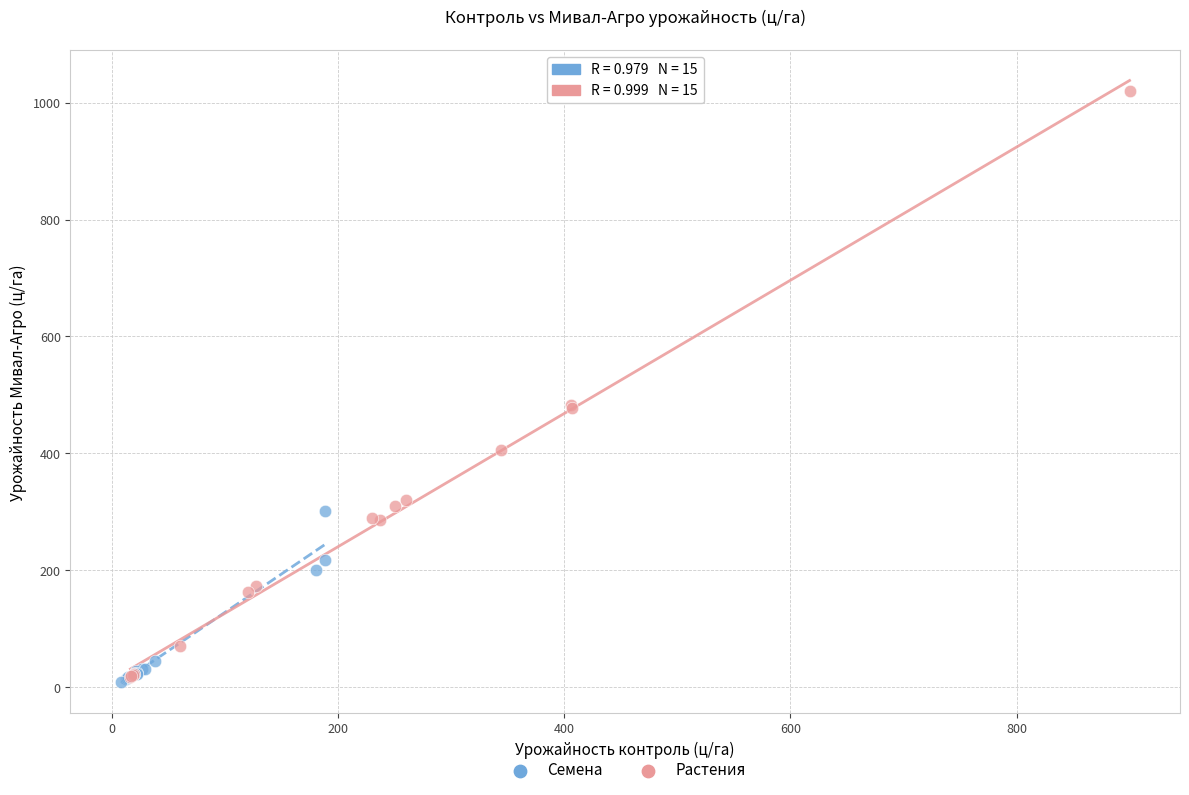

Which series contains the highest Y value?

Растения